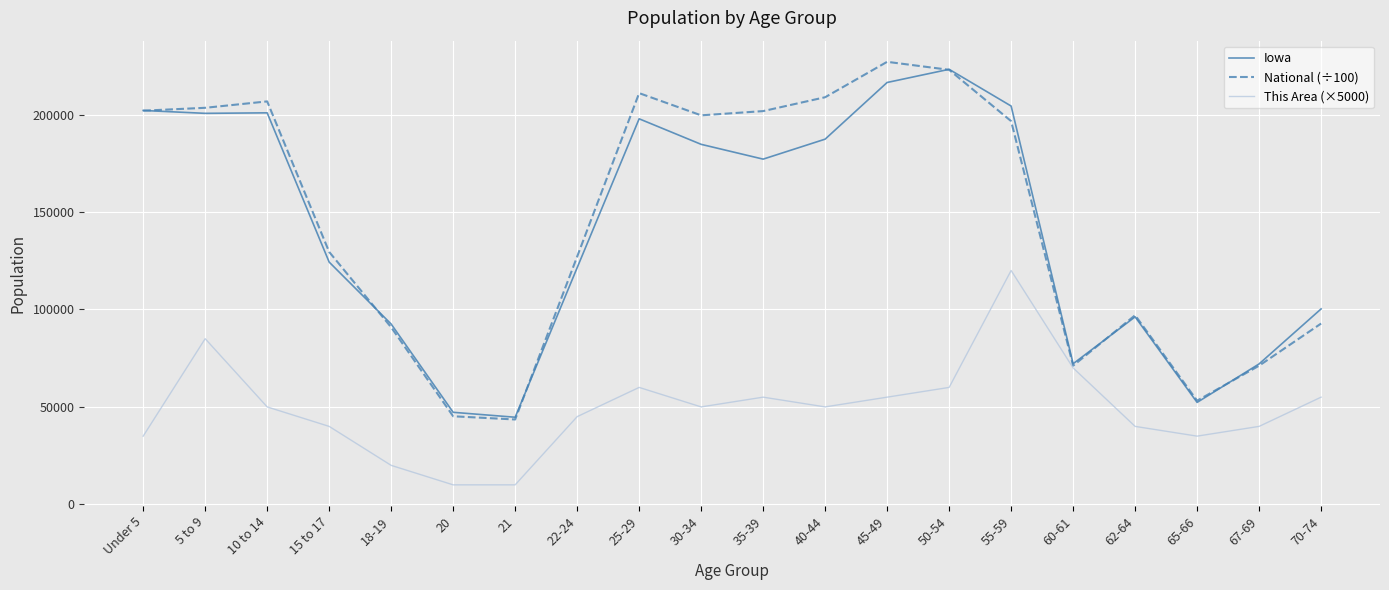

What is the difference between the National (÷100) values at 67-69 and 15 to 17?

58388.9